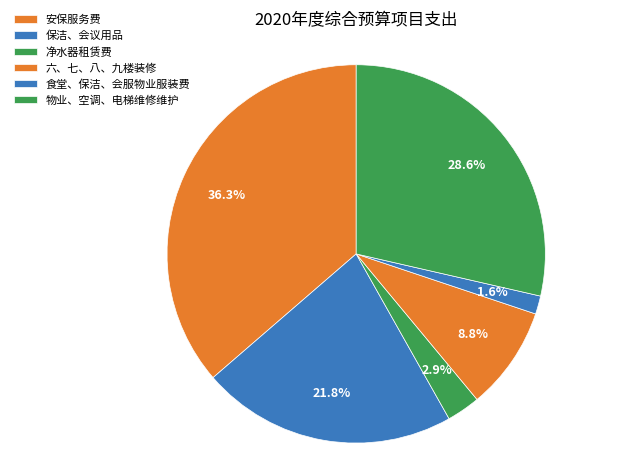

Which category has the biggest portion of the pie?

安保服务费